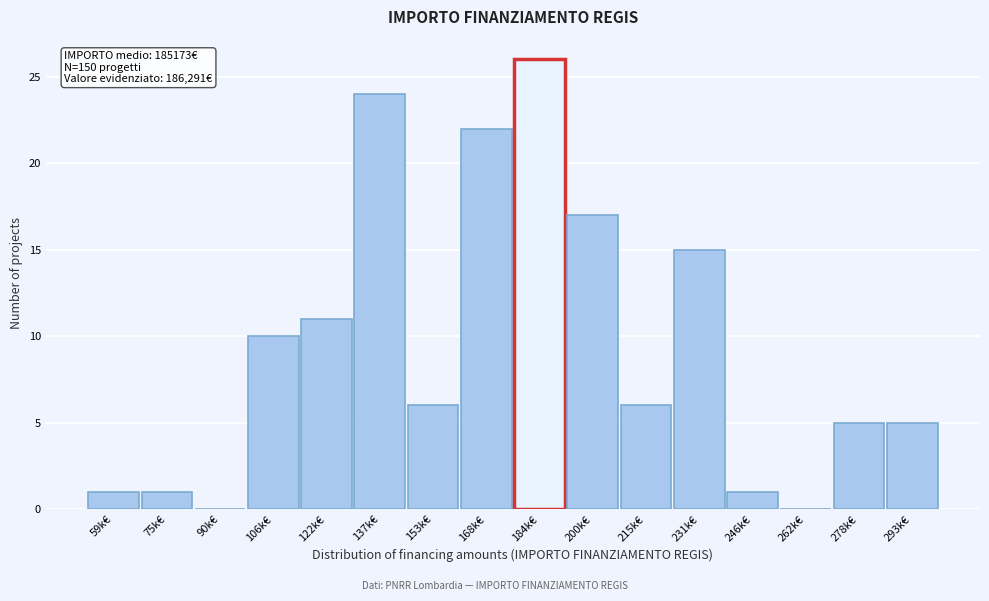

Reading left to right, transcribe all the data shown in this chart.

59k€=1	75k€=1	90k€=0	106k€=10	122k€=11	137k€=24	153k€=6	168k€=22	184k€=26	200k€=17	215k€=6	231k€=15	246k€=1	262k€=0	278k€=5	293k€=5